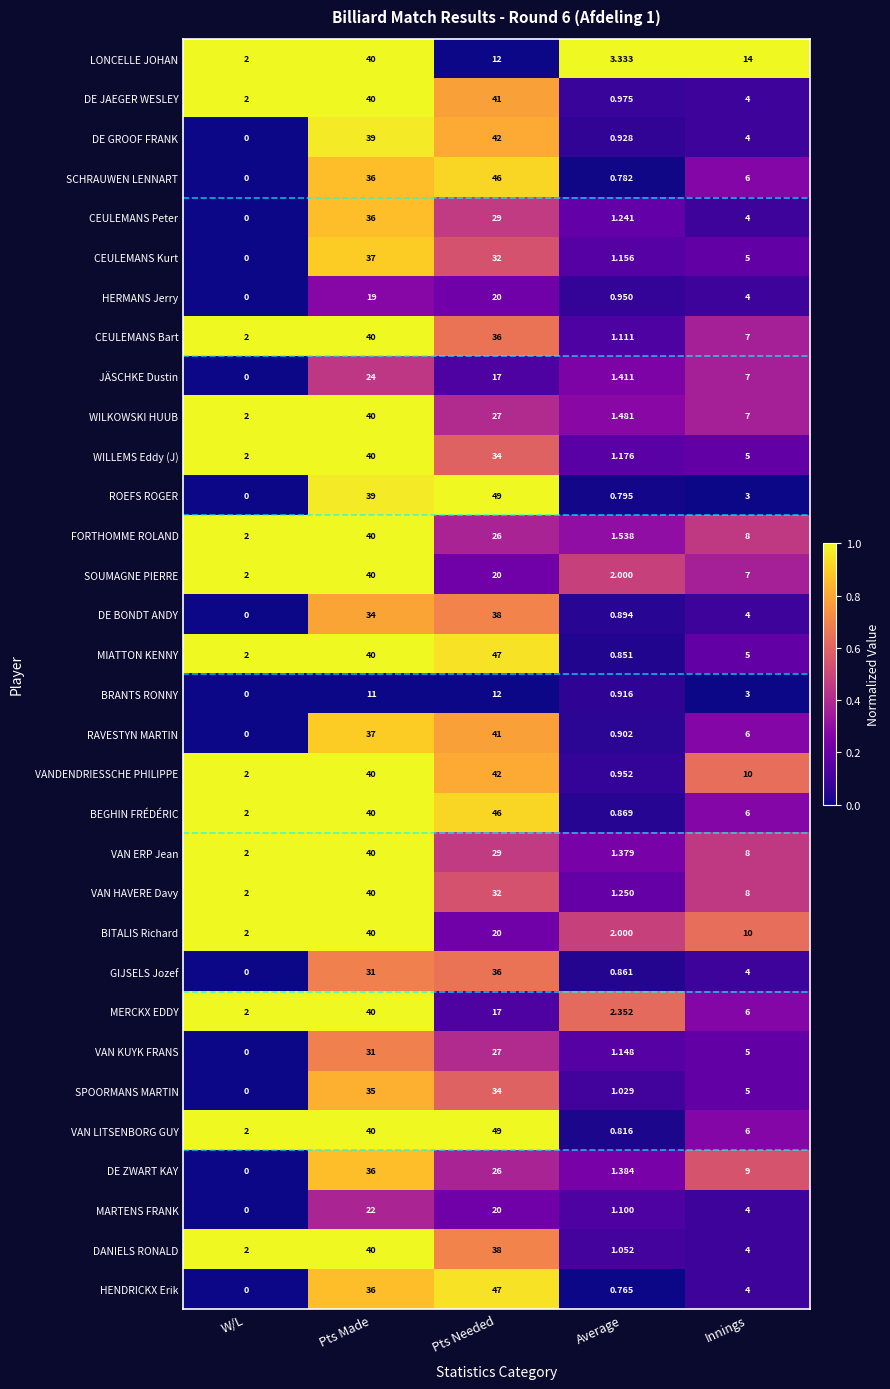

Is the value of WILKOWSKI HUUB at Pts Made greater than the value of BITALIS Richard at Average?

Yes